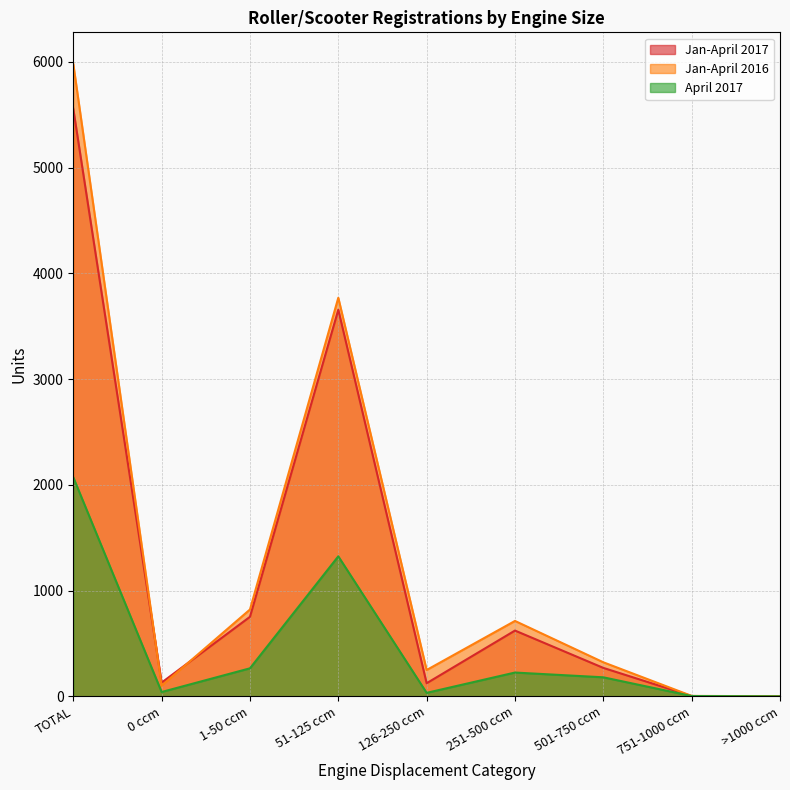

True or false: Jan-April 2017 and Jan-April 2016 intersect in this chart.

True